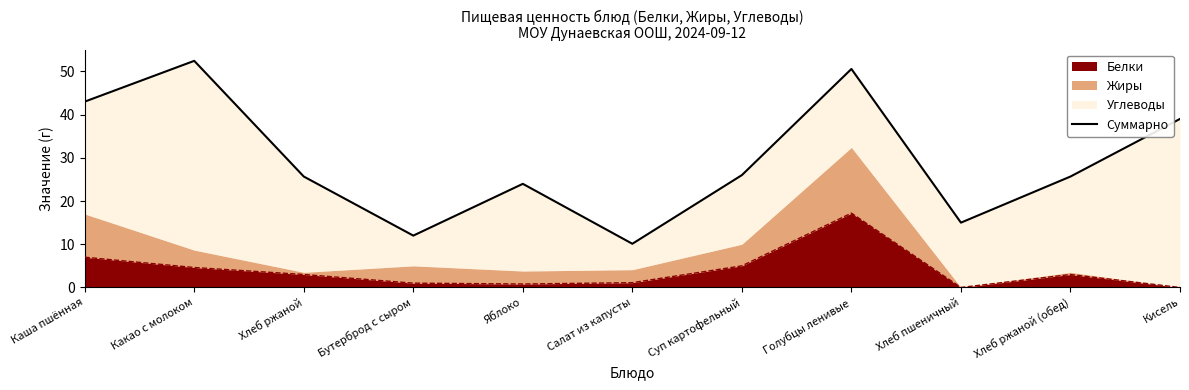

What is the sum of all values?

323.4